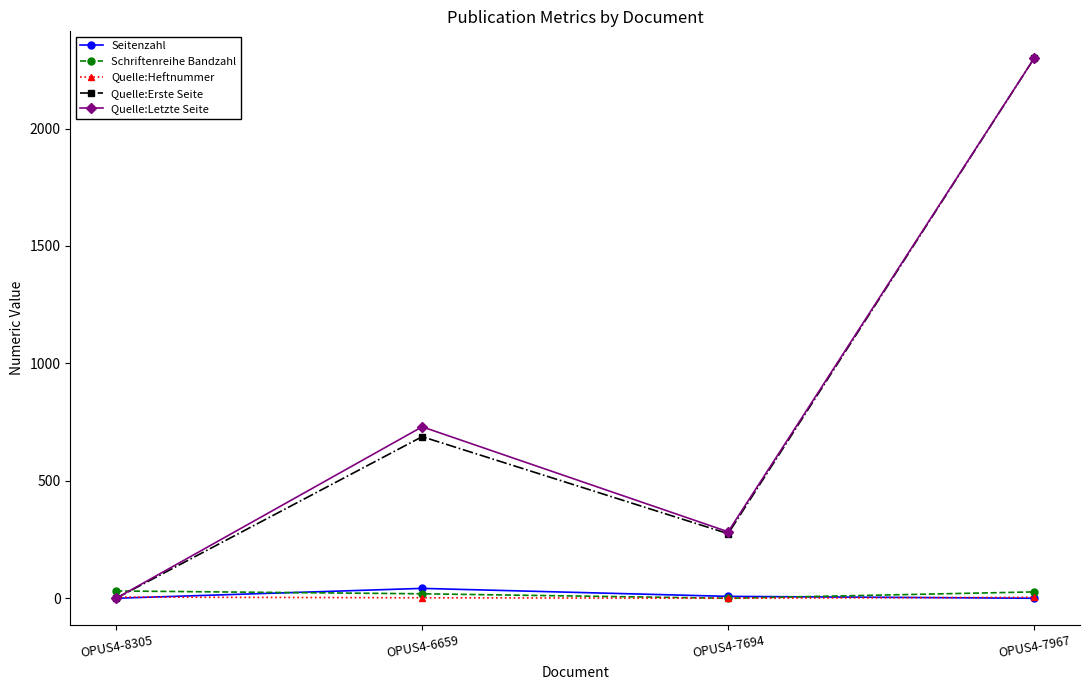

Between OPUS4-8305 and OPUS4-6659, which series saw the biggest shift?

Quelle:Letzte Seite